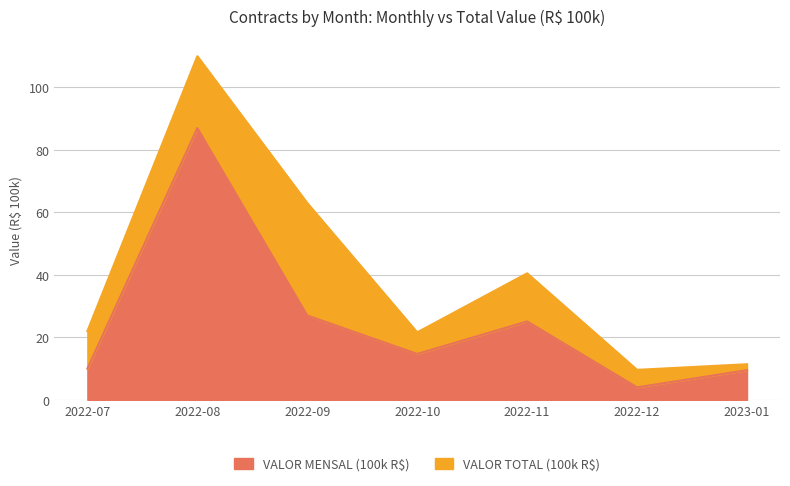

At which label is VALOR MENSAL (100k R$) closest to 45?

2022-09